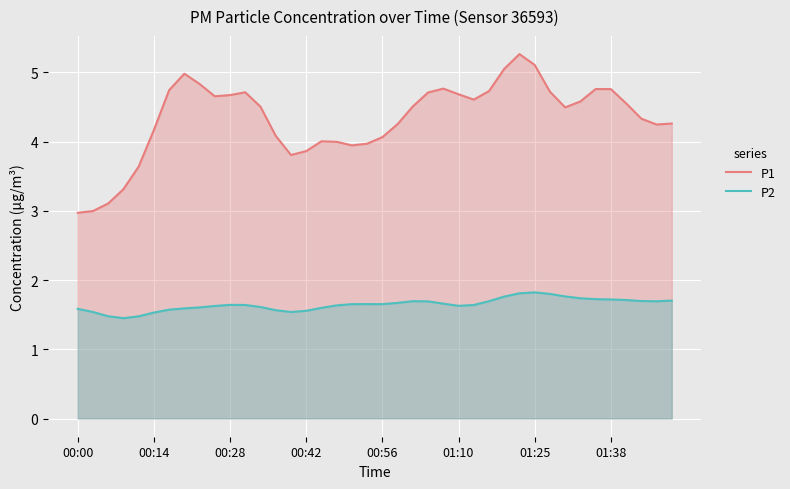

True or false: P2 and P1 cross at least once.

False